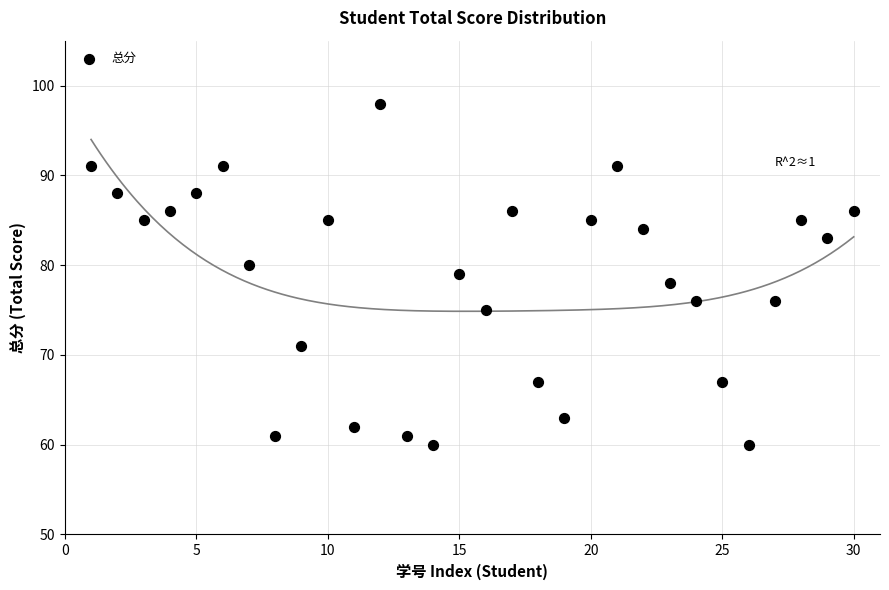

What is the range of X values (max minus min)?

29